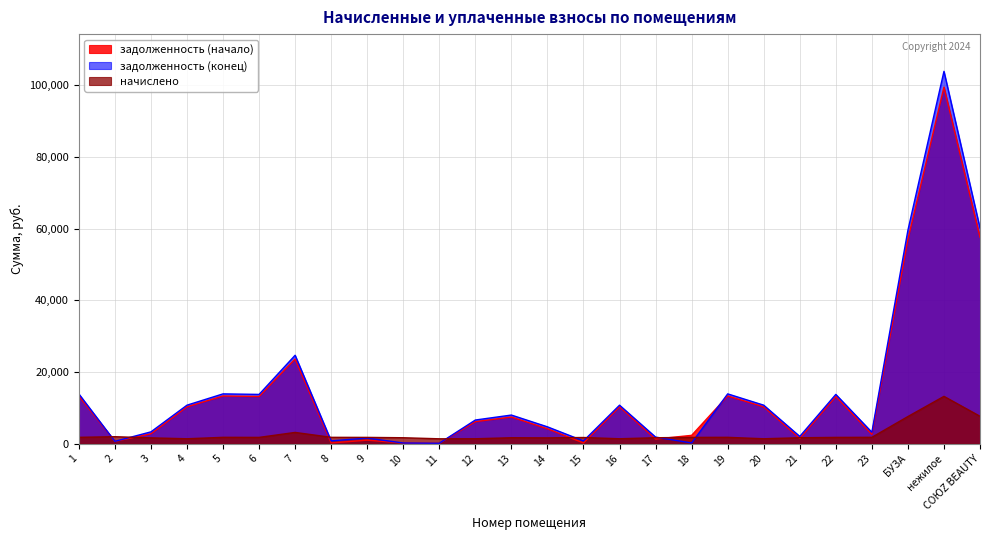

What is the sum of all задолженность (начало) values?

365318.9